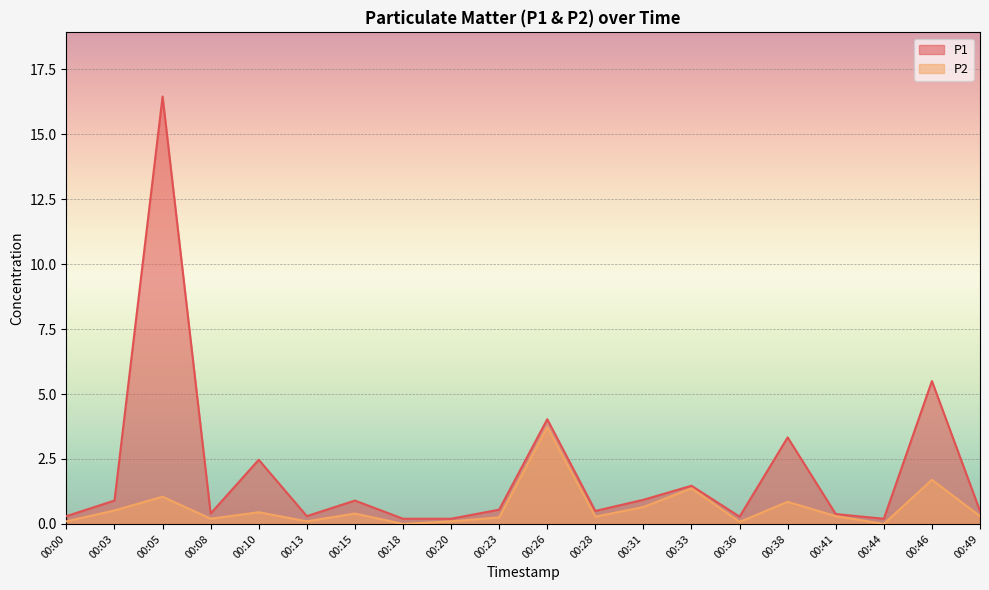

How many lines are shown in the chart?

2